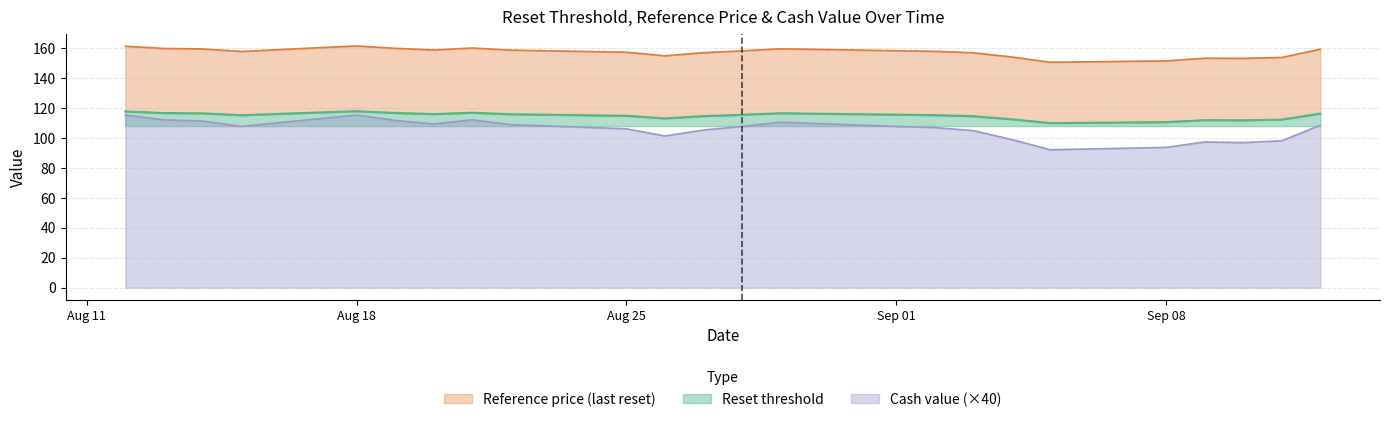

True or false: Reference price has more than 1 interior local peaks.

True